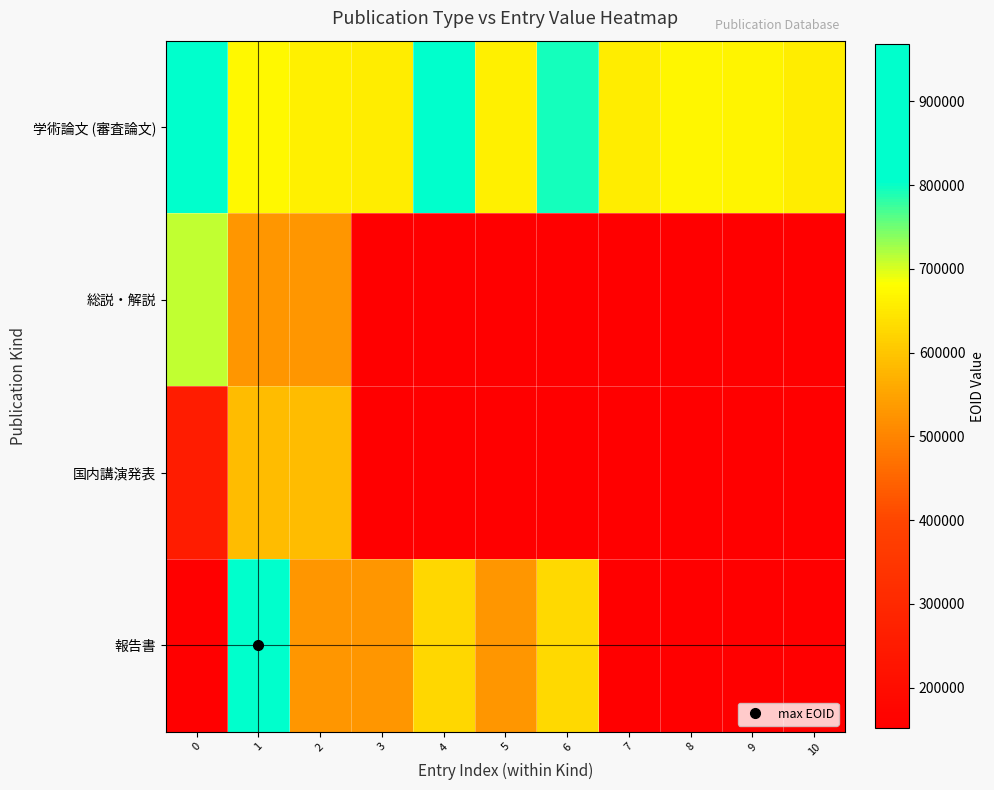

At which category is the sum across all series the highest?

1